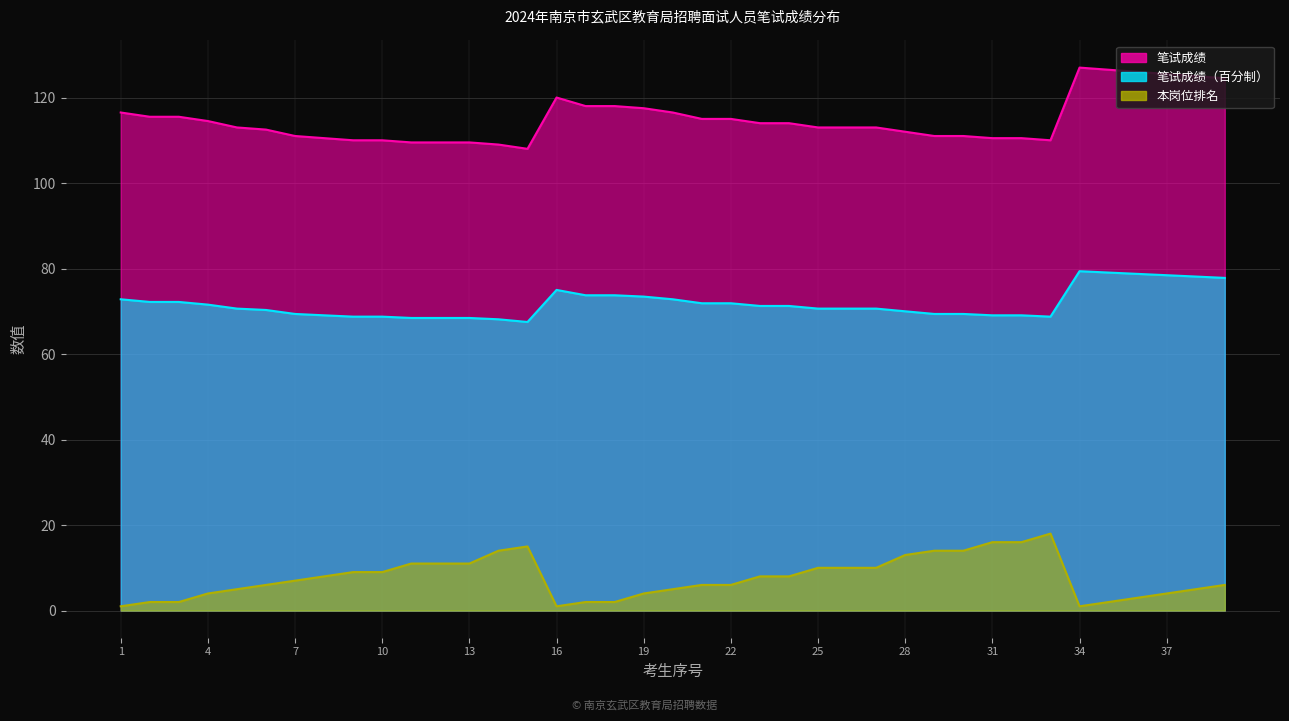

Does the chart display data point markers on the line(s)?

No